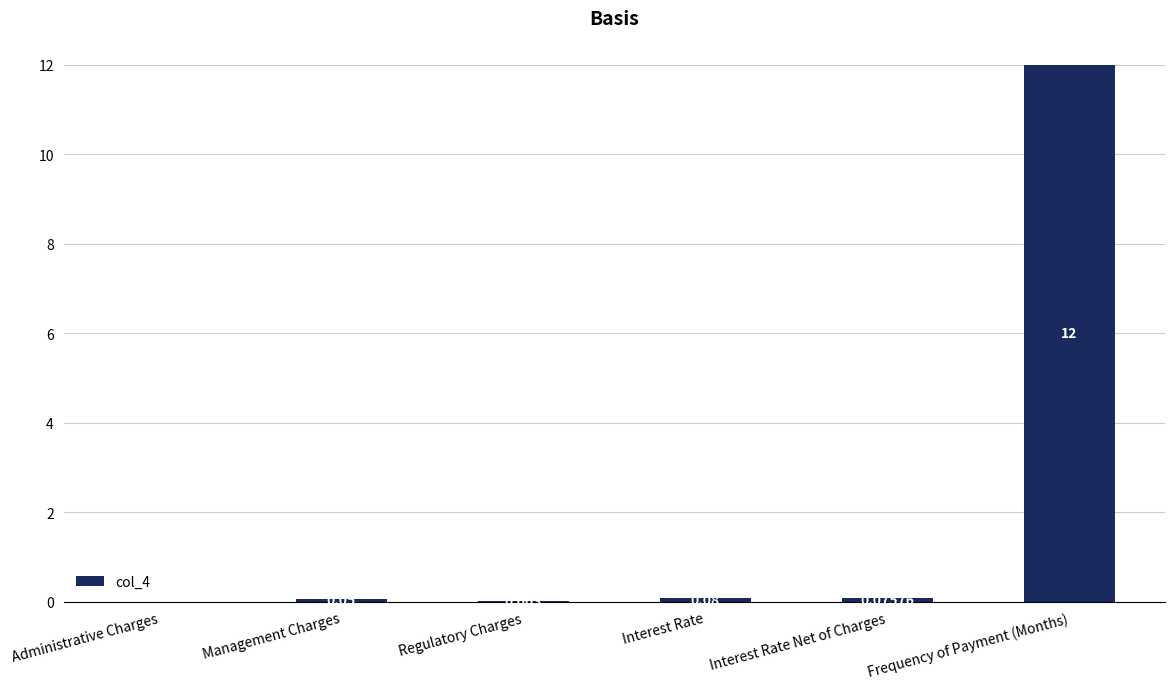

What is the change in value from Interest Rate Net of Charges to Frequency of Payment (Months)?

+11.9